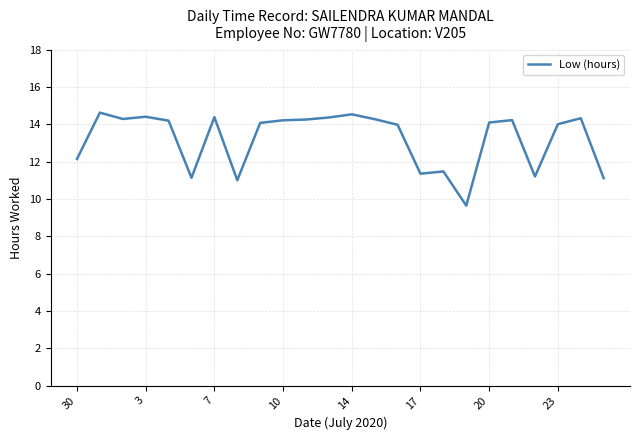

What is the average value?

13.2